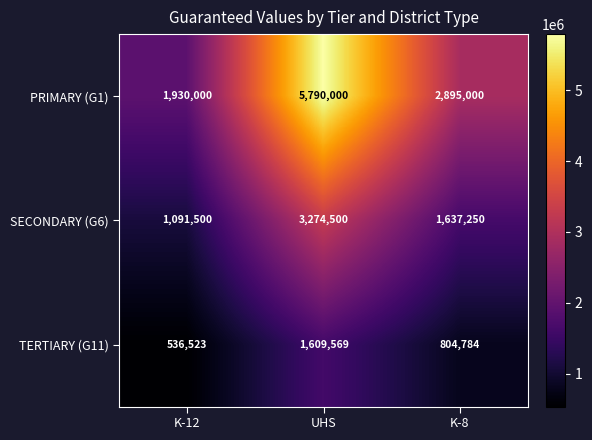

What value does the SECONDARY (G6) series have at K-12?

1091500